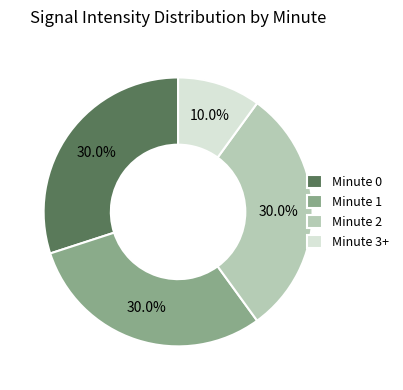

To the nearest percent, what is the combined percentage of Minute 0 and Minute 1?

60%